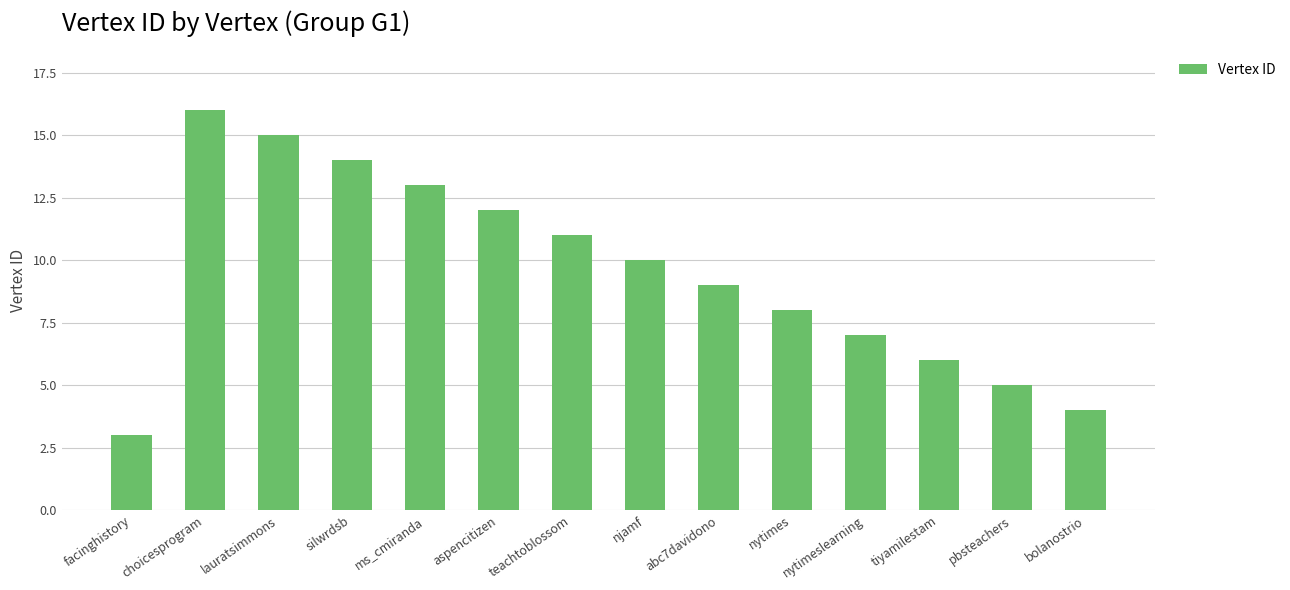

List the labels in order of value, largest first.

choicesprogram, lauratsimmons, silwrdsb, ms_cmiranda, aspencitizen, teachtoblossom, njamf, abc7davidono, nytimes, nytimeslearning, tiyamilestam, pbsteachers, bolanostrio, facinghistory